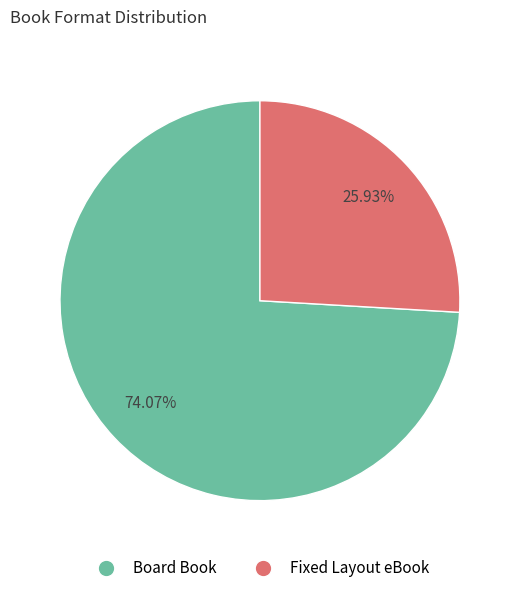

How many slices are in this pie chart?

2